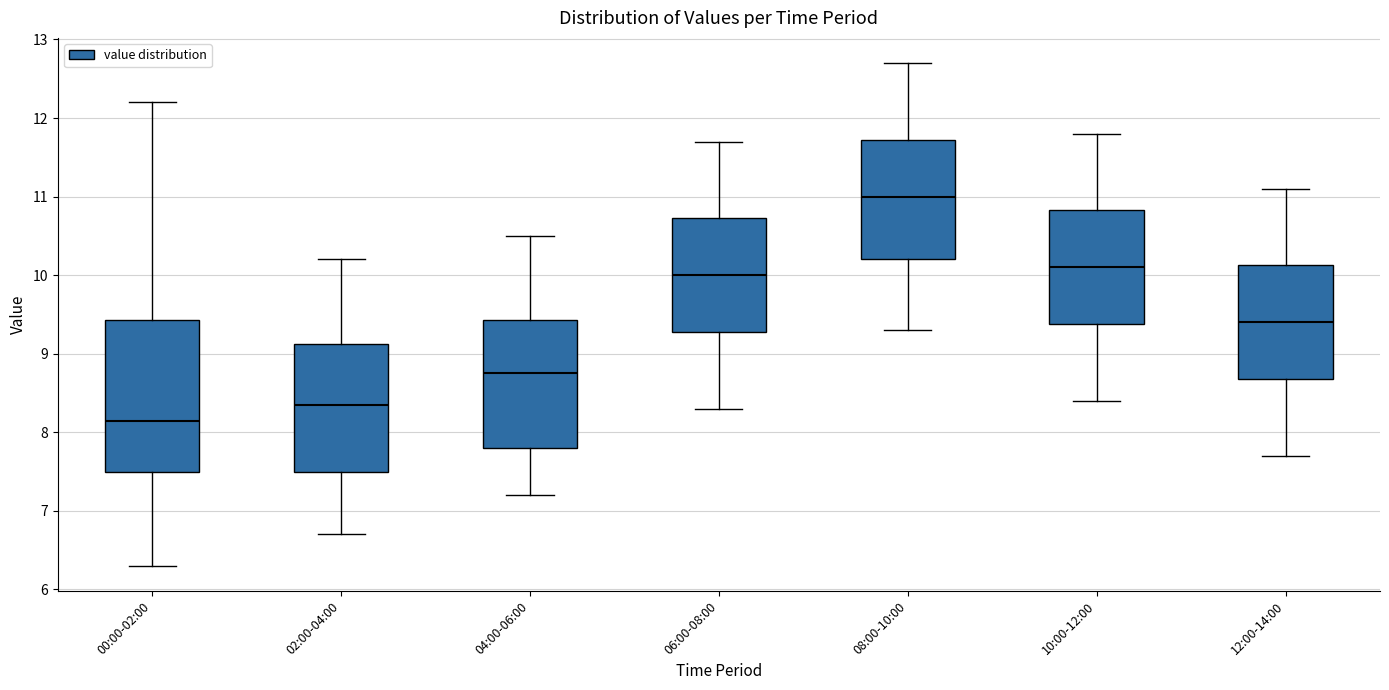

Which box has the highest median line?

08:00-10:00